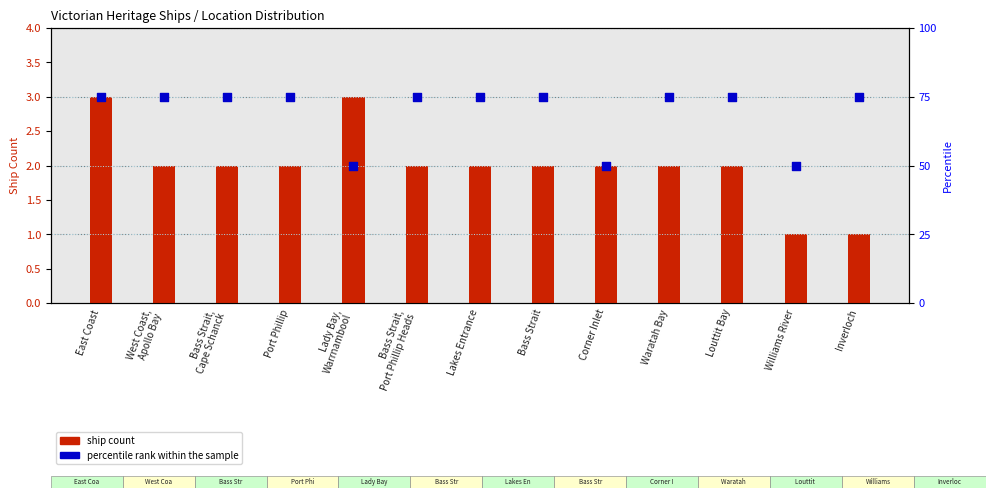

Which series reaches the maximum Y coordinate?

percentile rank within the sample